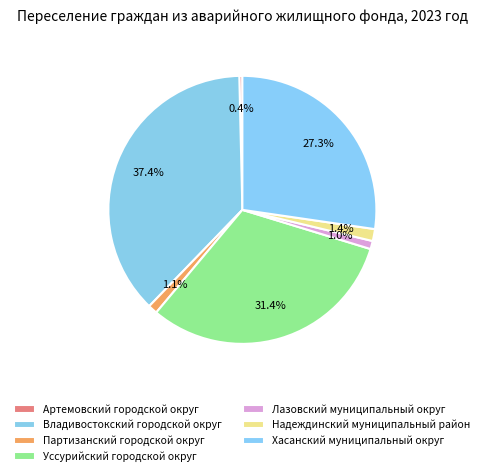

The Владивостокский городской округ slice represents 37% of the pie. True or false?

True